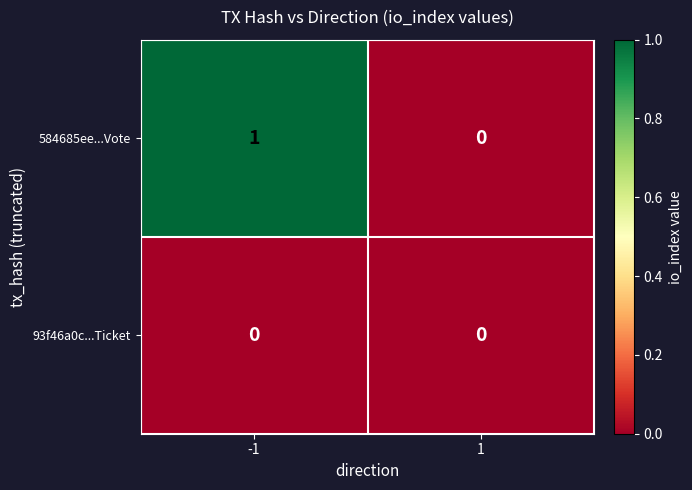

Between -1 and 1, which series saw the biggest shift?

584685ee...Vote